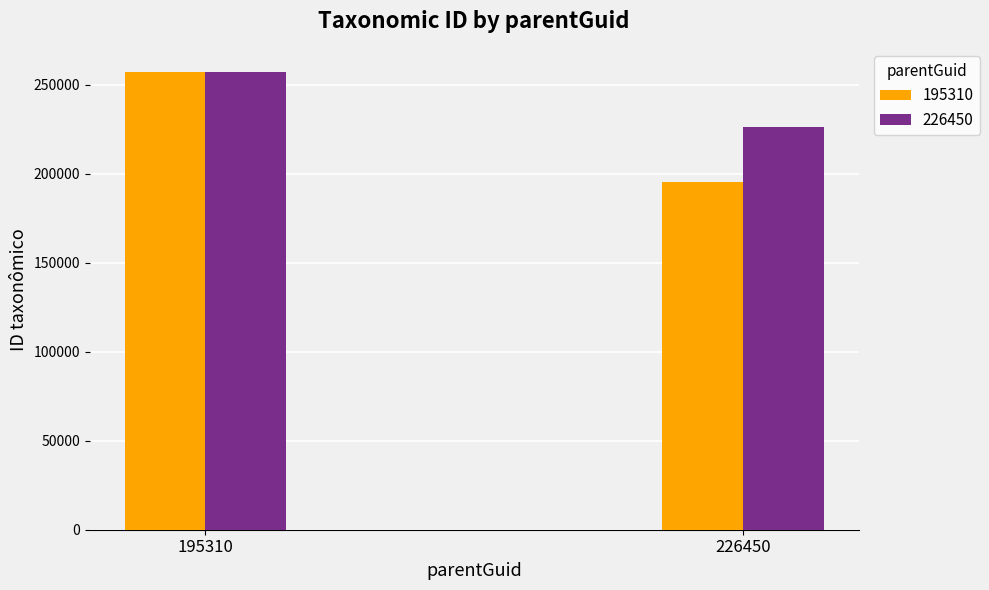

Rank the series by their average value, from highest to lowest.

226450, 195310